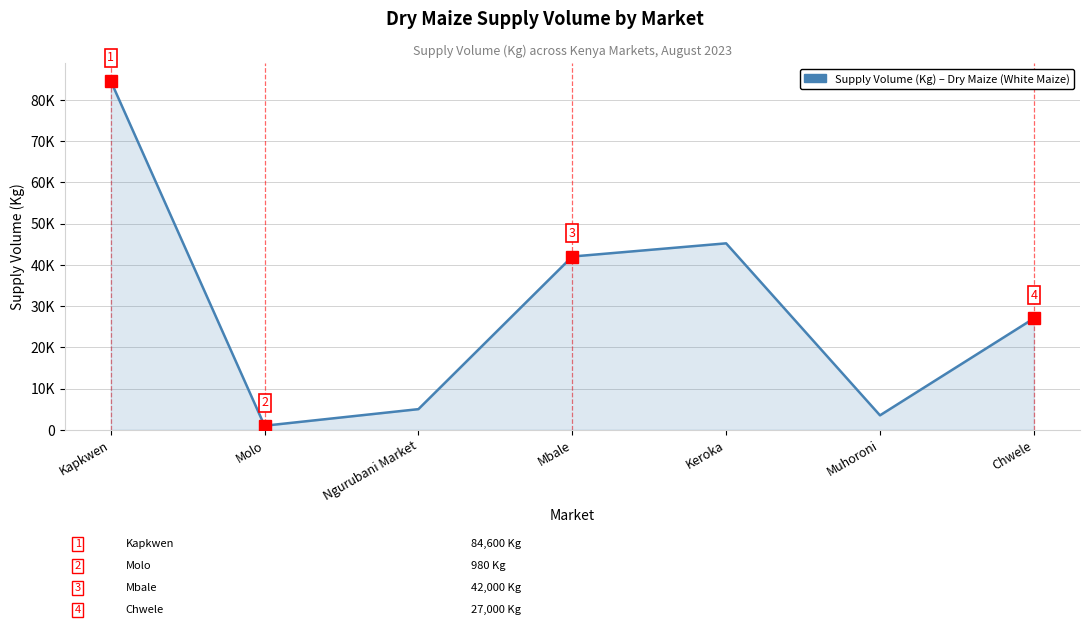

Where is the first local maximum?

Keroka